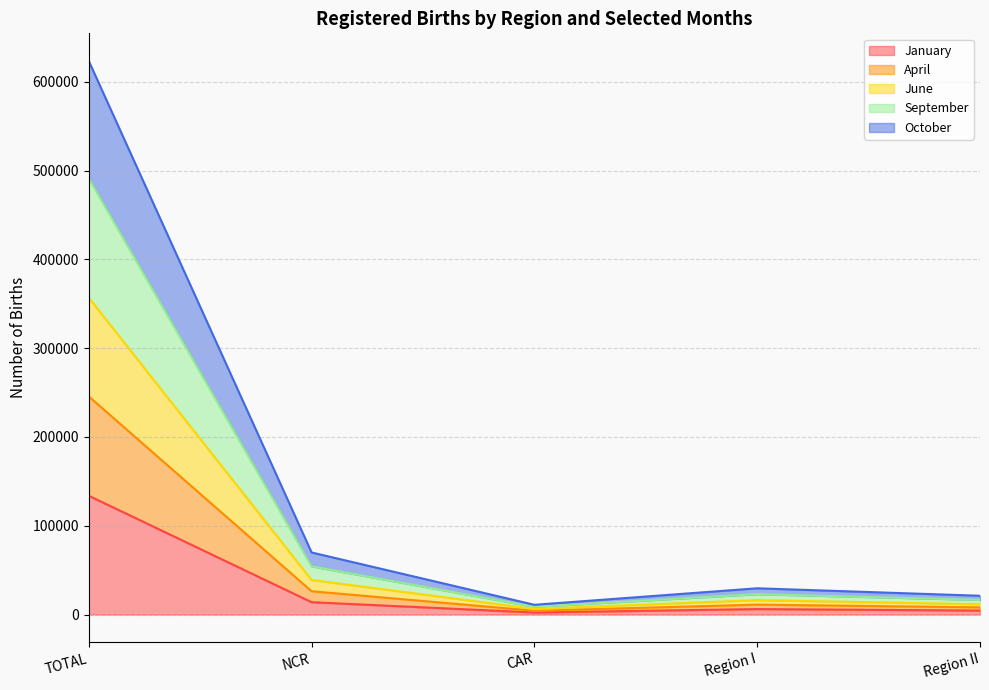

List the labels in order of April value, largest first.

TOTAL, NCR, Region I, Region II, CAR